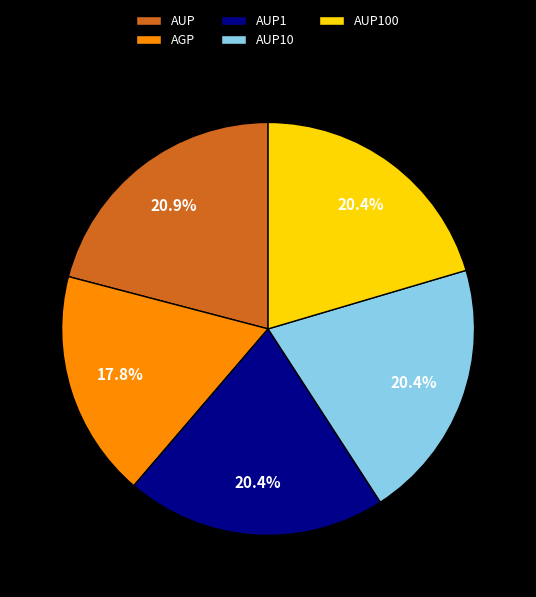

Does AUP account for over 50% of the chart?

No